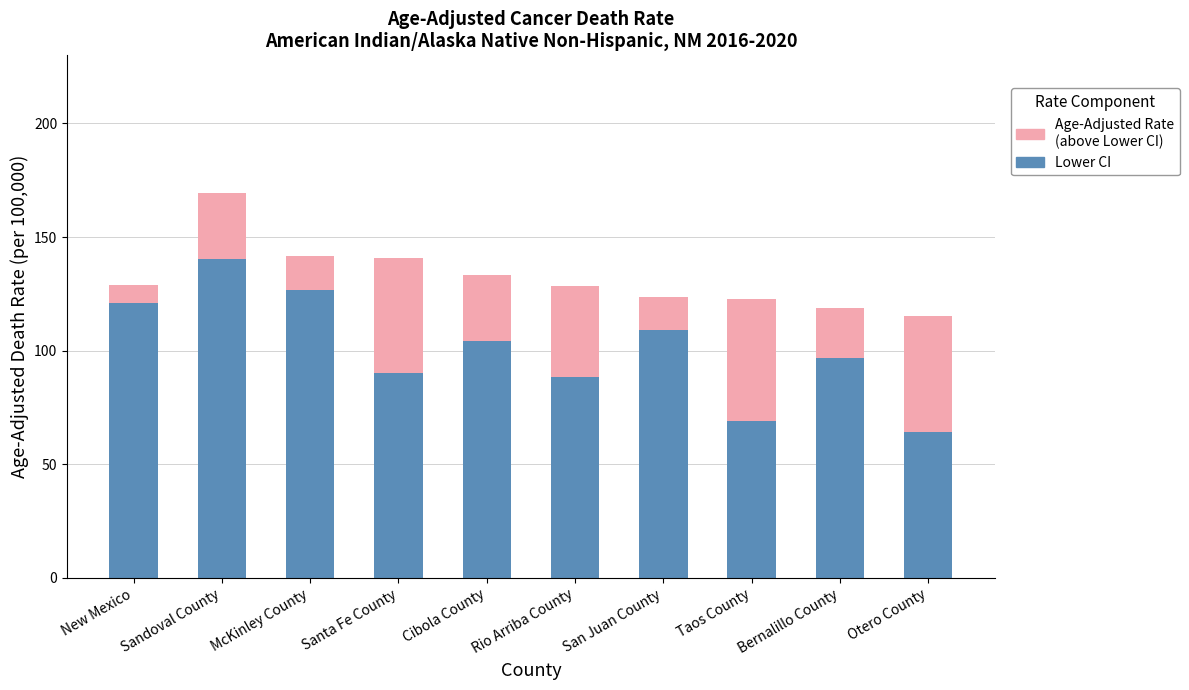

How many series are shown in this chart?

2